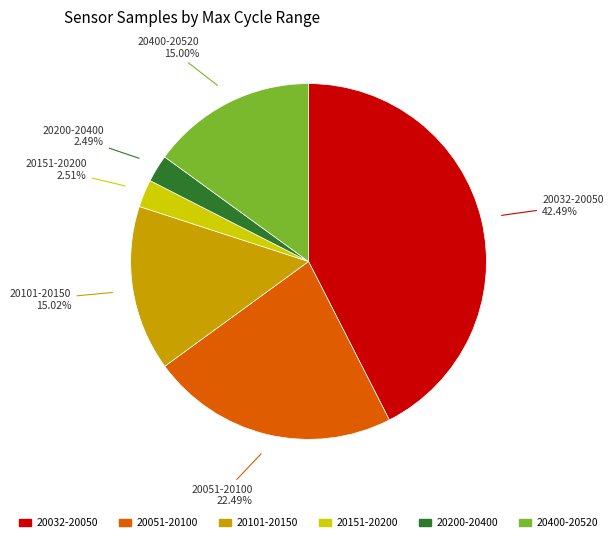

Is there a majority slice in this chart?

No